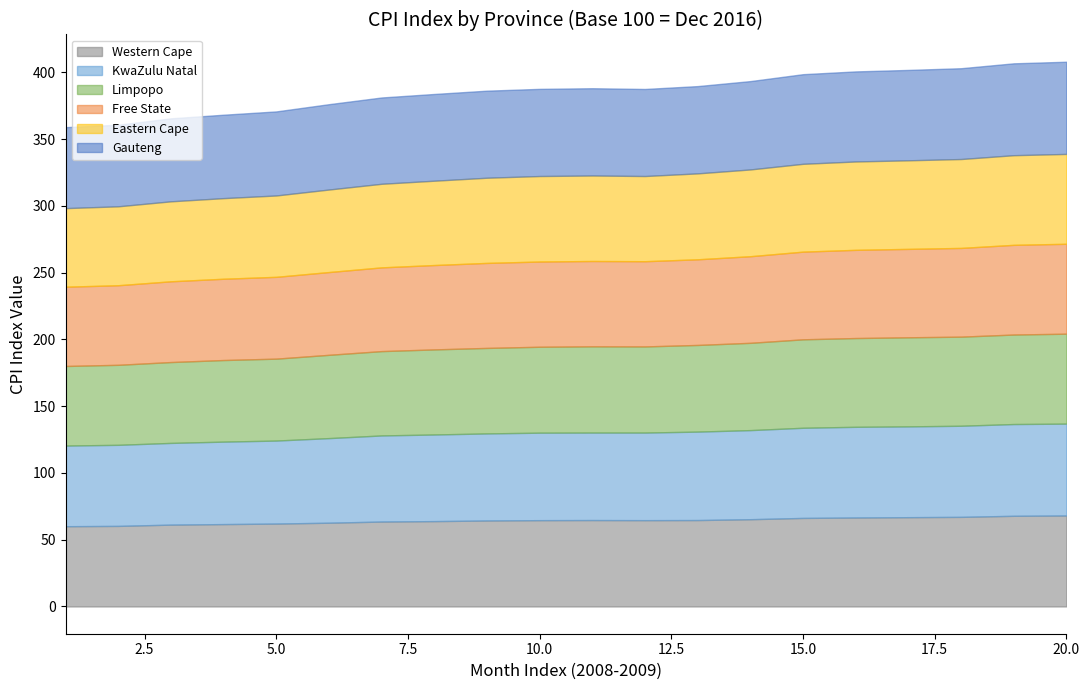

True or false: Gauteng and Eastern Cape cross at least once.

False